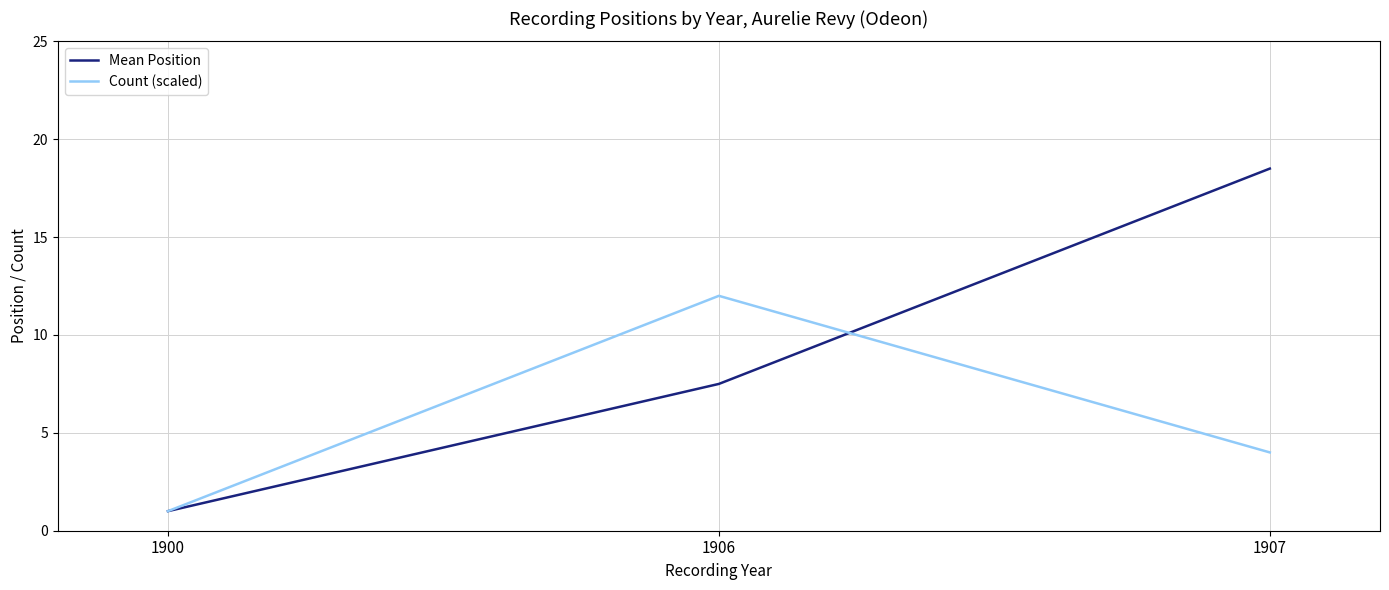

Is it true that Count (scaled) equals 1.1 at 1907?

False